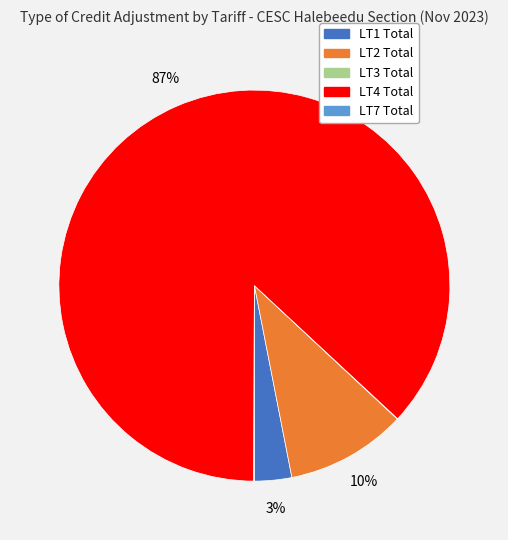

Is there any slice that represents more than half of the pie?

Yes